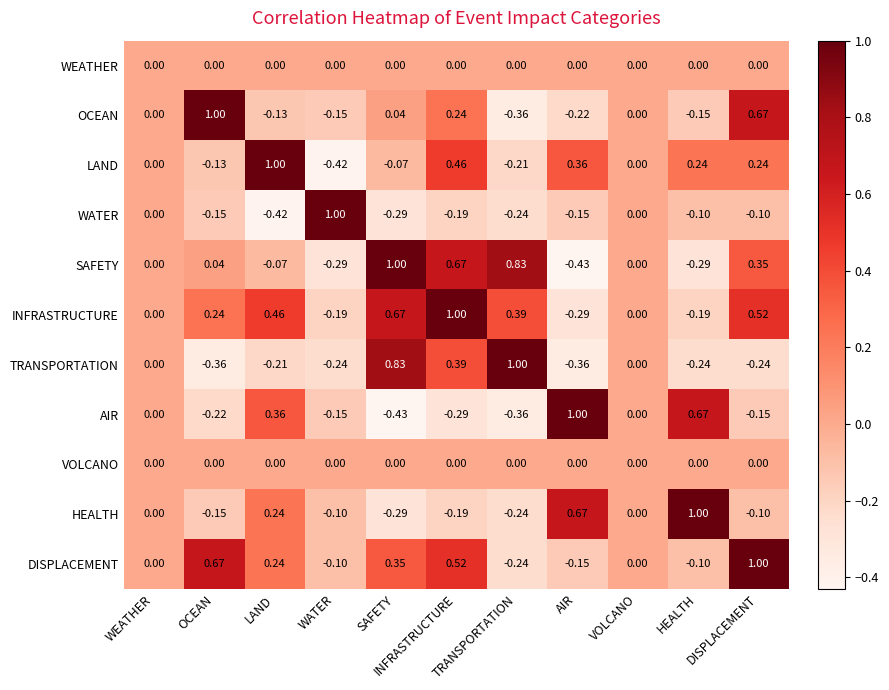

At how many categories does at least one series exceed 0?

9